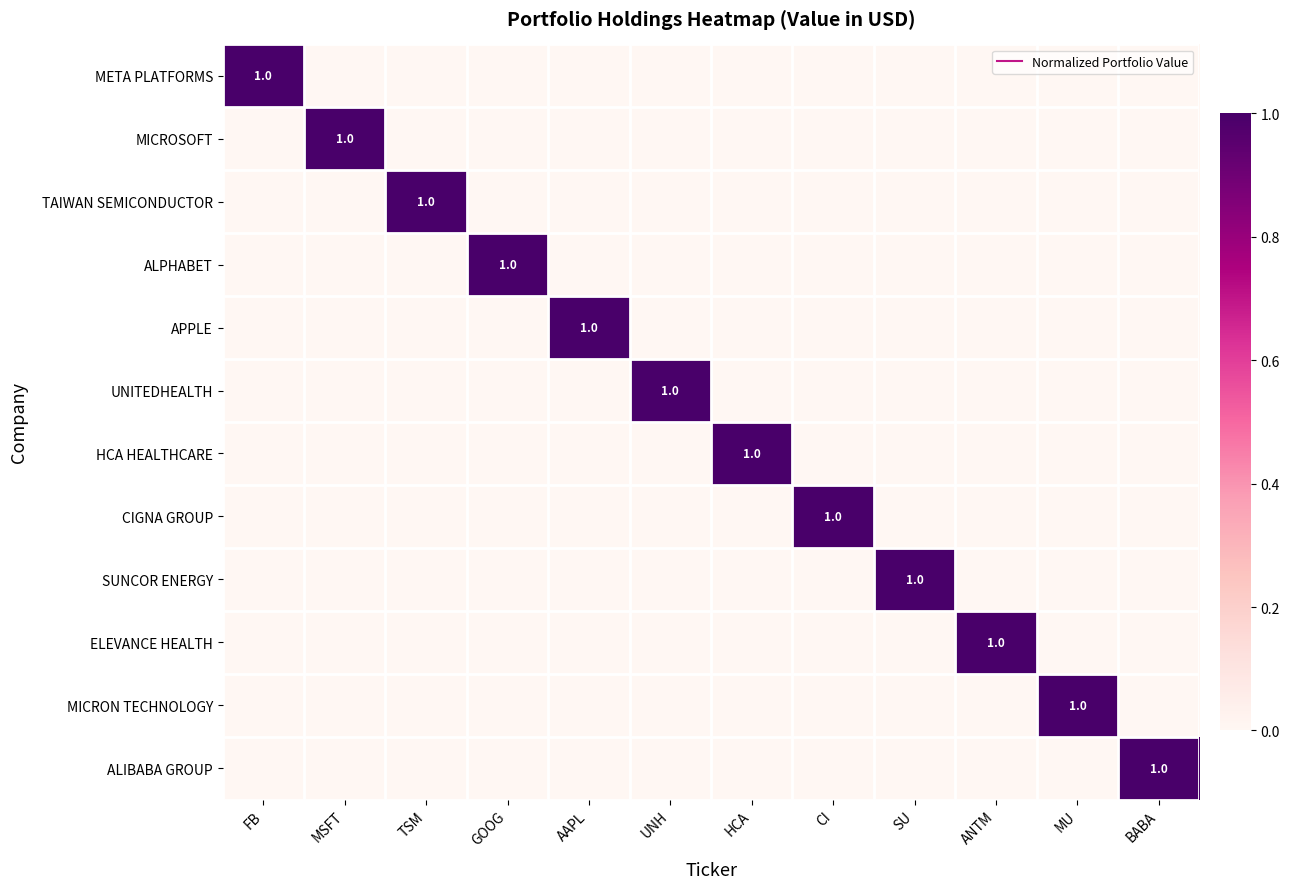

What is the total value across all series at CI?

1